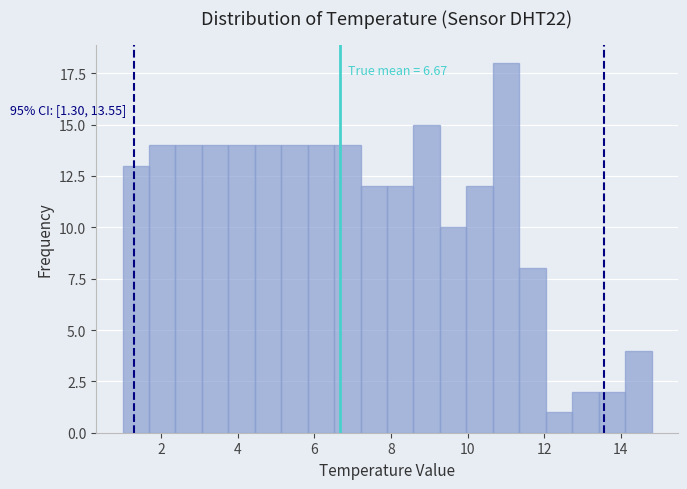

Read against the x-axis, roughly where is the centre of the tallest bar?

11.0